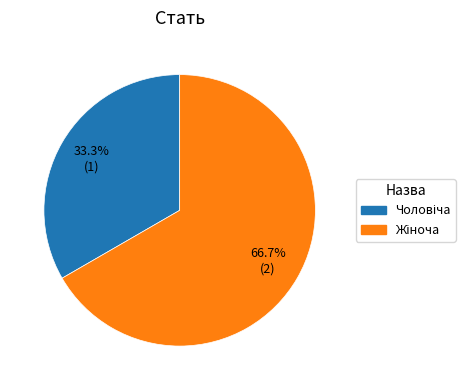

Does any single category account for the majority?

Yes